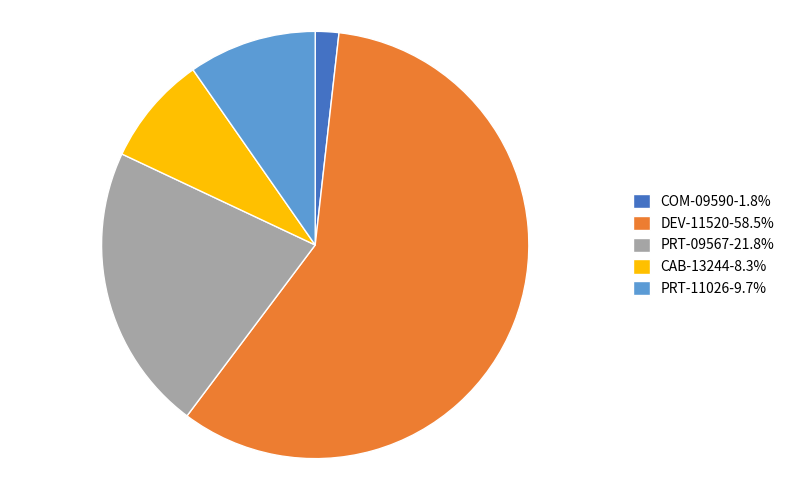

Is there any slice that represents more than half of the pie?

Yes